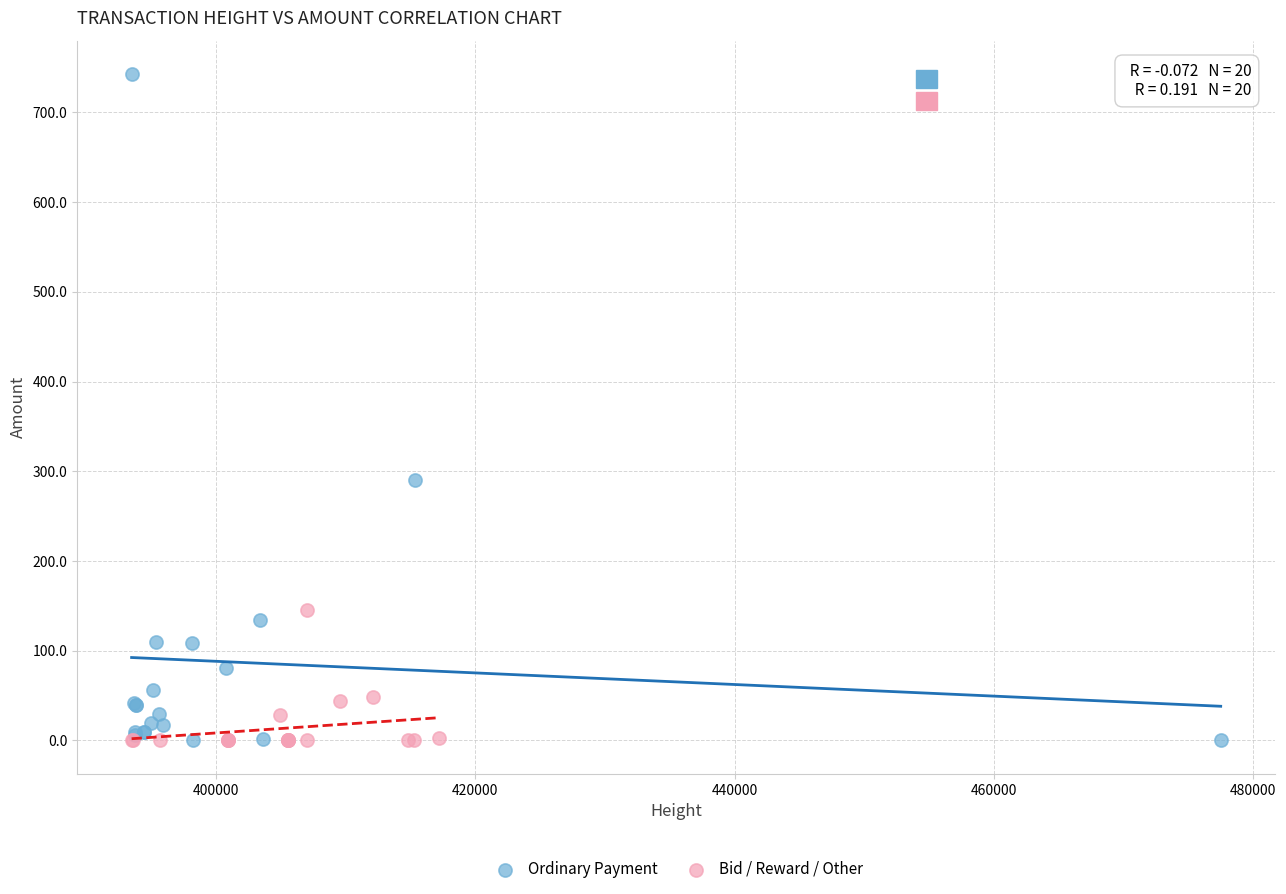

What are all the series names shown in the legend?

Ordinary Payment, Bid / Reward / Other